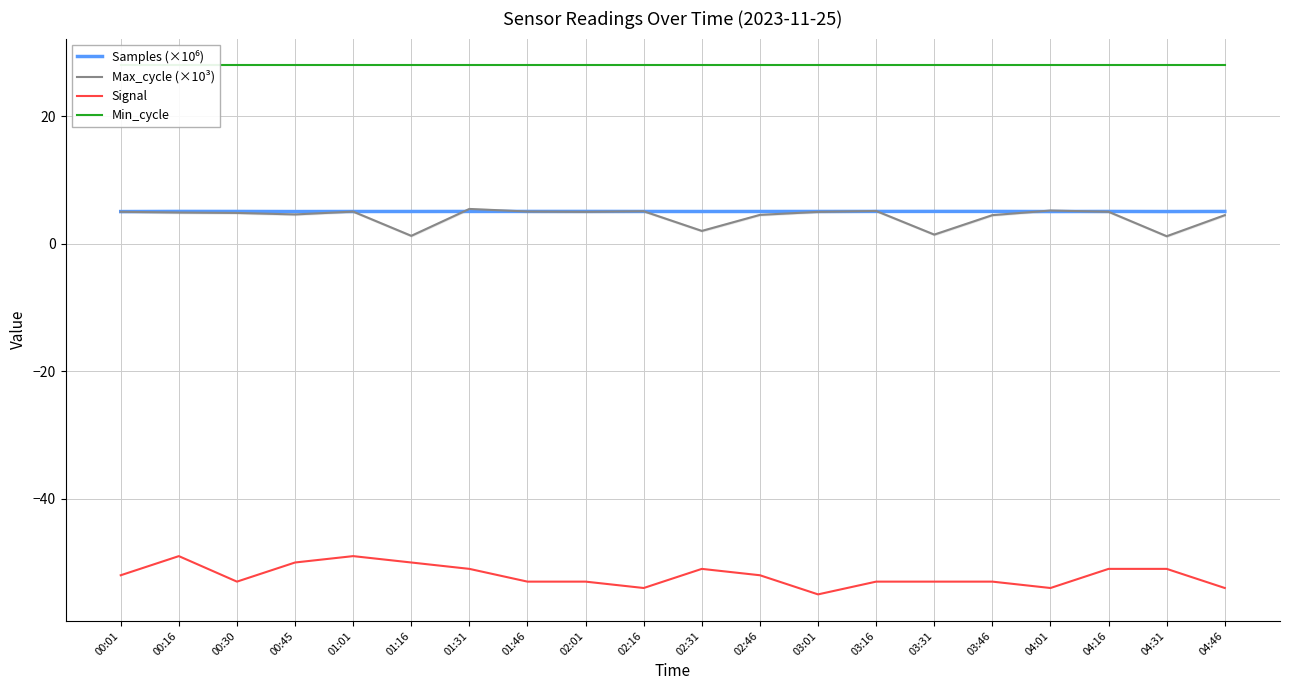

What is the smallest value displayed?

-55.0